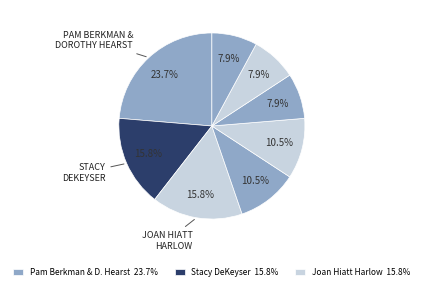

How many slices are in this pie chart?

8